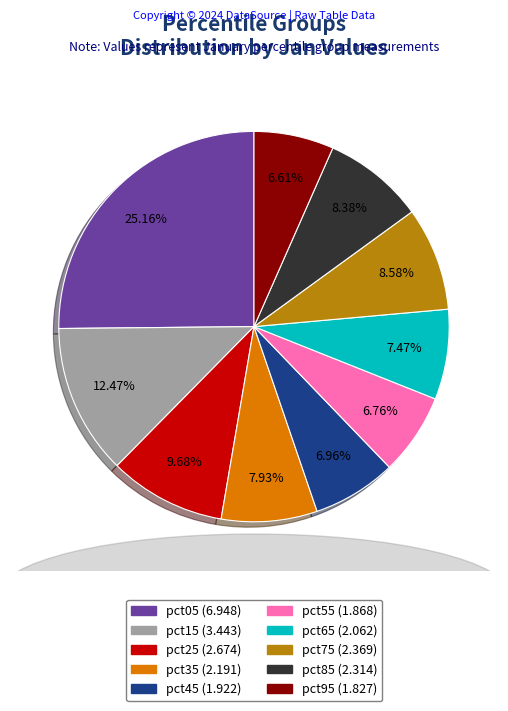

The pct25 slice represents 10% of the pie. True or false?

True